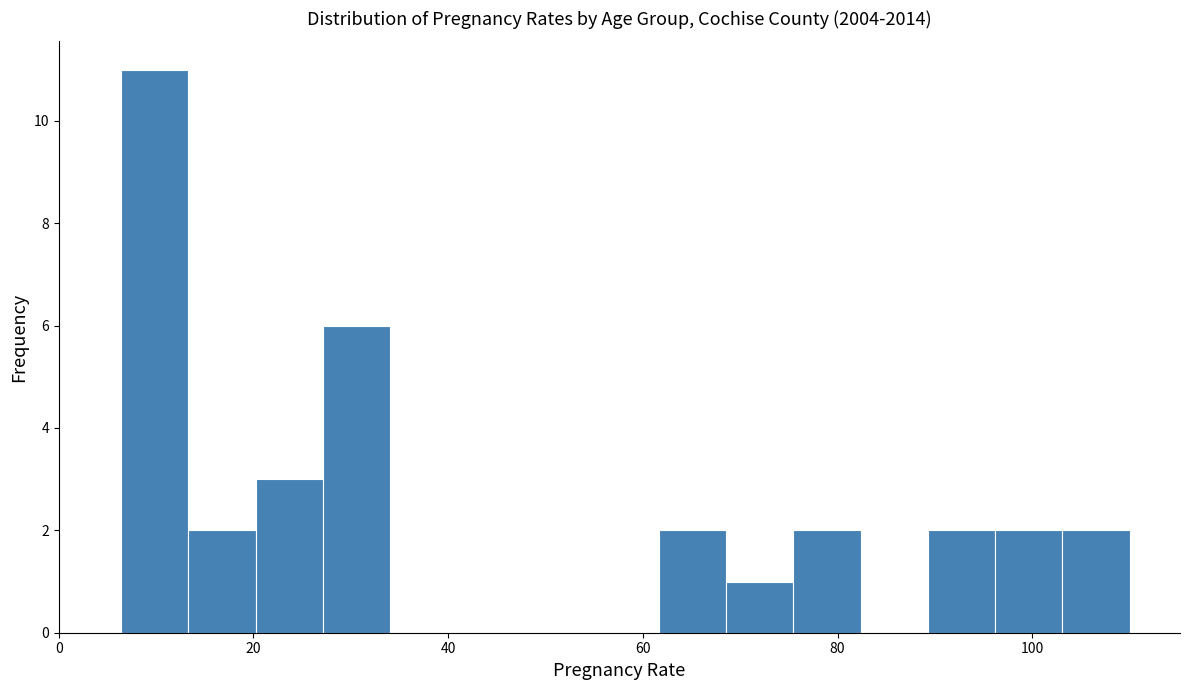

Around what value on the x-axis is the tallest bar? Give the approximate position of its centre, as read against the axis.

10